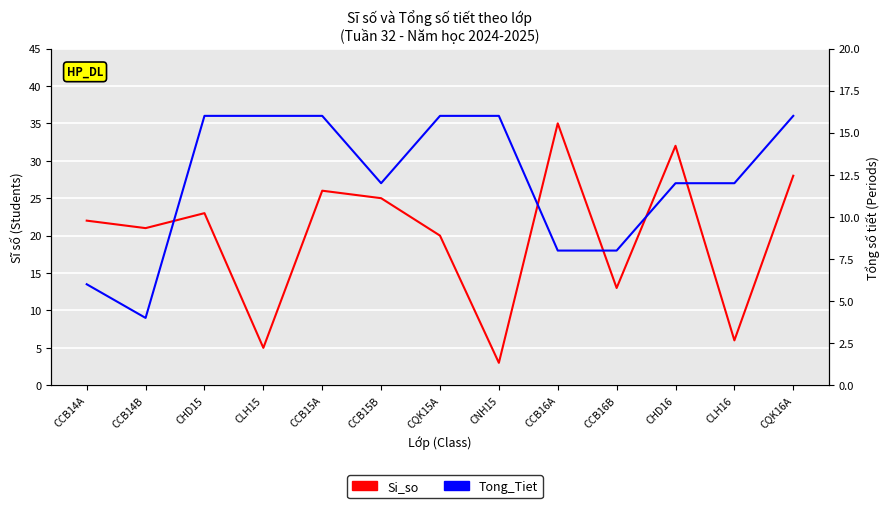

What is the difference between the highest and lowest values at CCB14A?

16